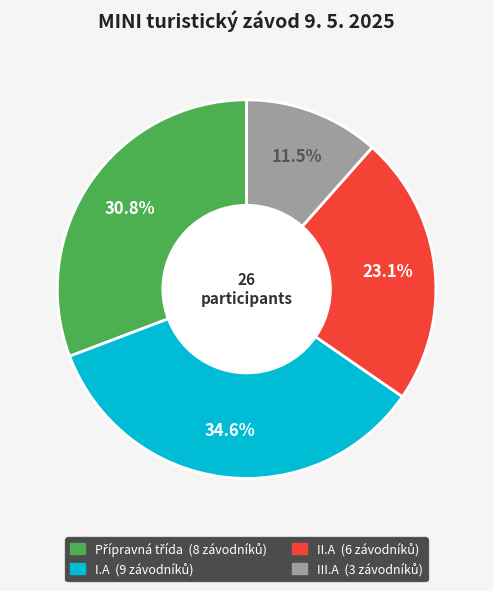

Which category has the biggest portion of the pie?

I.A